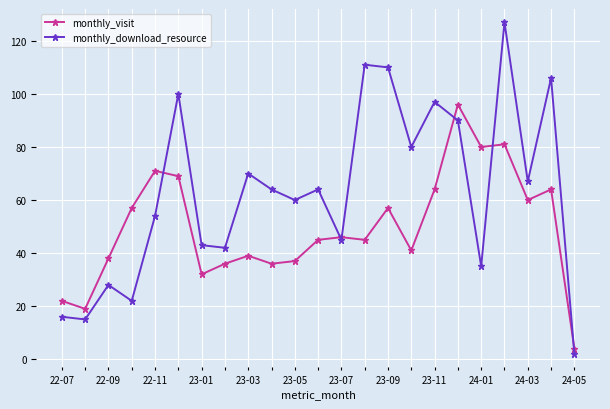

At how many categories does at least one series exceed 20?

21